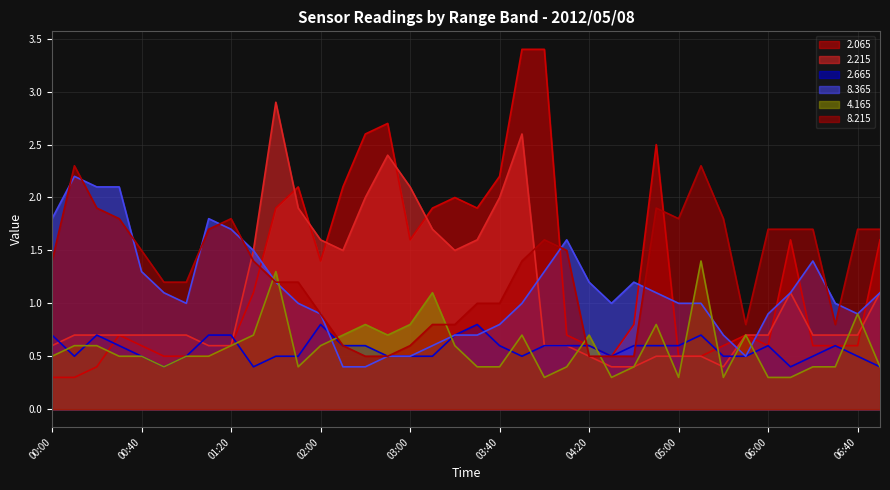

Reading left to right, what are all the values shown in this chart?

  2.065: 0.3	0.3	0.4	0.7	0.6	0.5	0.5	0.5	0.6	1.1	1.9	2.1	1.4	2.1	2.6	2.7	1.6	1.9	2.0	1.9	2.2	3.4	3.4	0.7	0.6	0.5	0.8	2.5	0.5	0.5	0.6	0.7	0.6	1.6	0.6	0.6	0.6	1.6
  2.215: 0.6	0.7	0.7	0.7	0.7	0.7	0.7	0.6	0.6	1.5	2.9	1.9	1.6	1.5	2.0	2.4	2.1	1.7	1.5	1.6	2.0	2.6	0.6	0.6	0.5	0.4	0.4	0.5	0.5	0.5	0.4	0.7	0.7	1.1	0.7	0.7	0.7	1.1
  2.665: 0.7	0.5	0.7	0.6	0.5	0.4	0.5	0.7	0.7	0.4	0.5	0.5	0.8	0.6	0.6	0.5	0.5	0.5	0.7	0.8	0.6	0.5	0.6	0.6	0.6	0.5	0.6	0.6	0.6	0.7	0.5	0.5	0.6	0.4	0.5	0.6	0.5	0.4
  8.365: 1.8	2.2	2.1	2.1	1.3	1.1	1.0	1.8	1.7	1.5	1.2	1.0	0.9	0.4	0.4	0.5	0.5	0.6	0.7	0.7	0.8	1.0	1.3	1.6	1.2	1.0	1.2	1.1	1.0	1.0	0.7	0.5	0.9	1.1	1.4	1.0	0.9	1.1
  4.165: 0.5	0.6	0.6	0.5	0.5	0.4	0.5	0.5	0.6	0.7	1.3	0.4	0.6	0.7	0.8	0.7	0.8	1.1	0.6	0.4	0.4	0.7	0.3	0.4	0.7	0.3	0.4	0.8	0.3	1.4	0.3	0.7	0.3	0.3	0.4	0.4	0.9	0.4
  8.215: 1.4	2.3	1.9	1.8	1.5	1.2	1.2	1.7	1.8	1.4	1.2	1.2	0.9	0.6	0.5	0.5	0.6	0.8	0.8	1.0	1.0	1.4	1.6	1.5	0.5	0.5	0.5	1.9	1.8	2.3	1.8	0.8	1.7	1.7	1.7	0.8	1.7	1.7